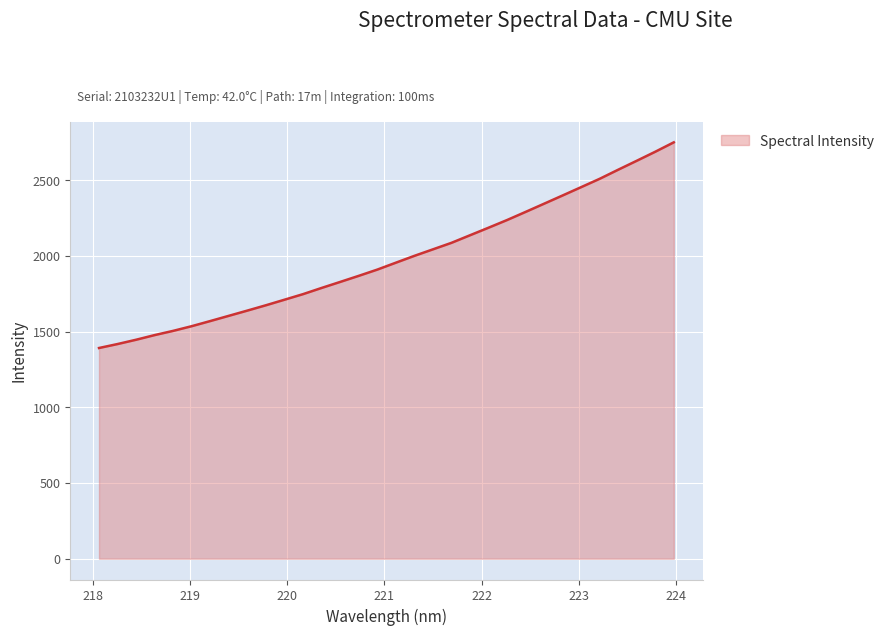

What is the greatest value displayed?

2749.2